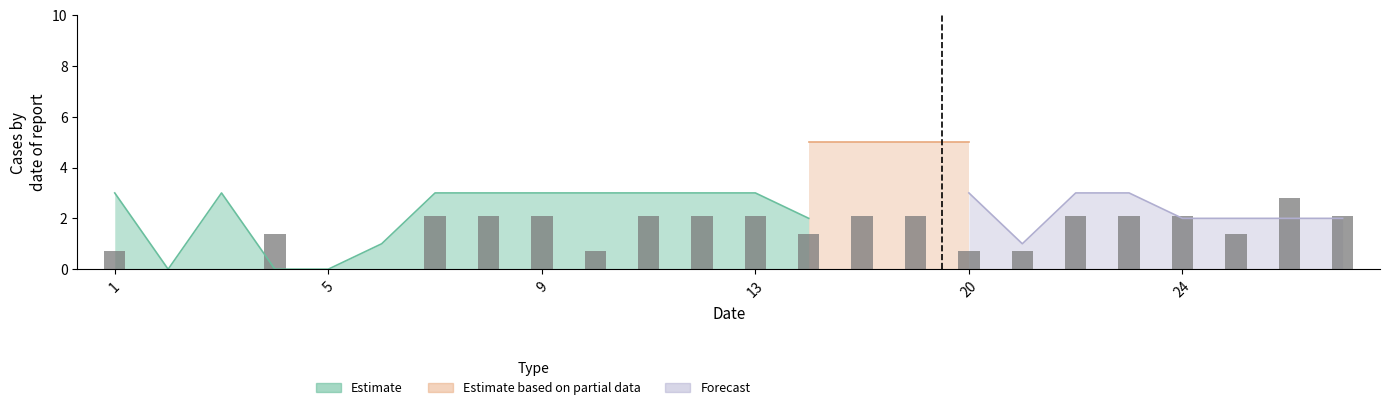

Which category has the highest value in the Estimate series?

1